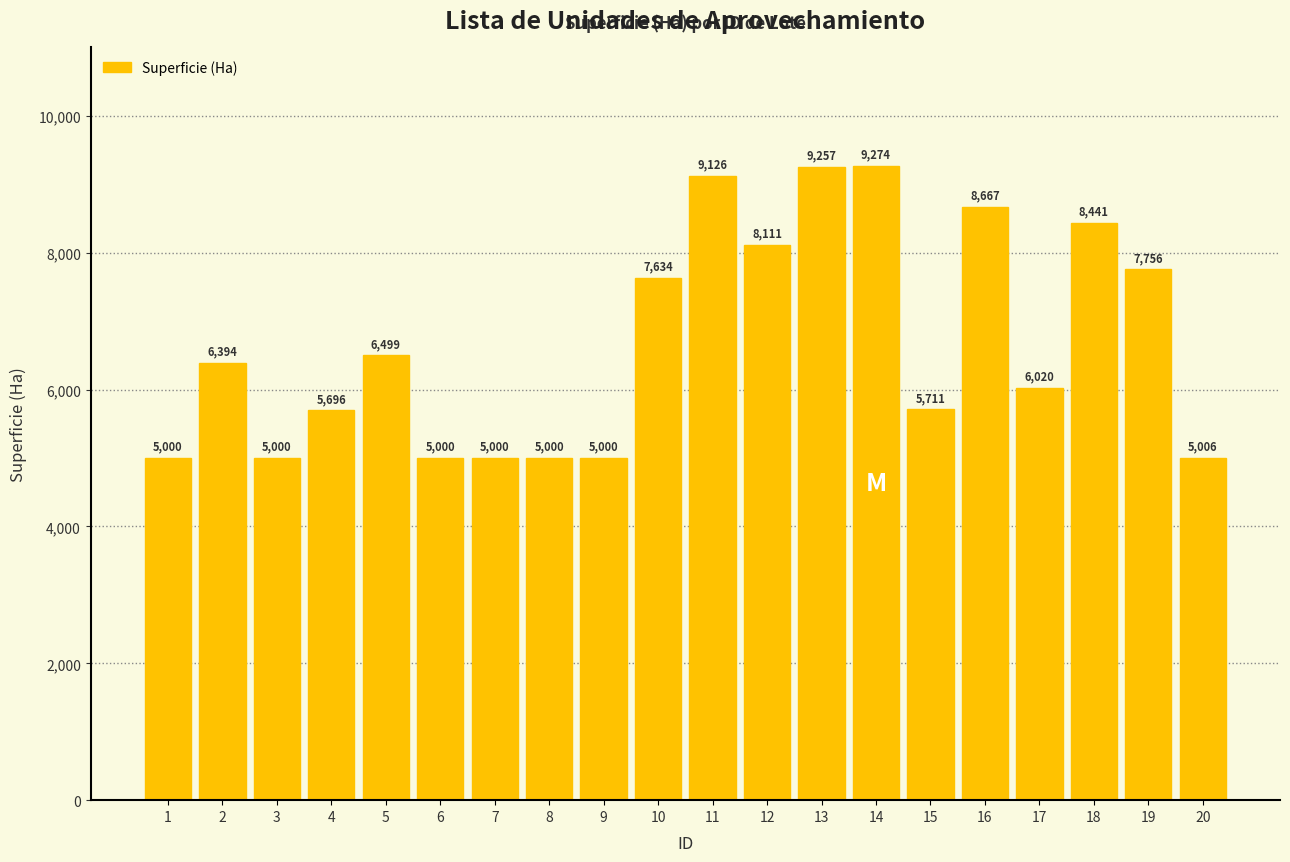

What is the difference between the maximum and minimum values?

4274